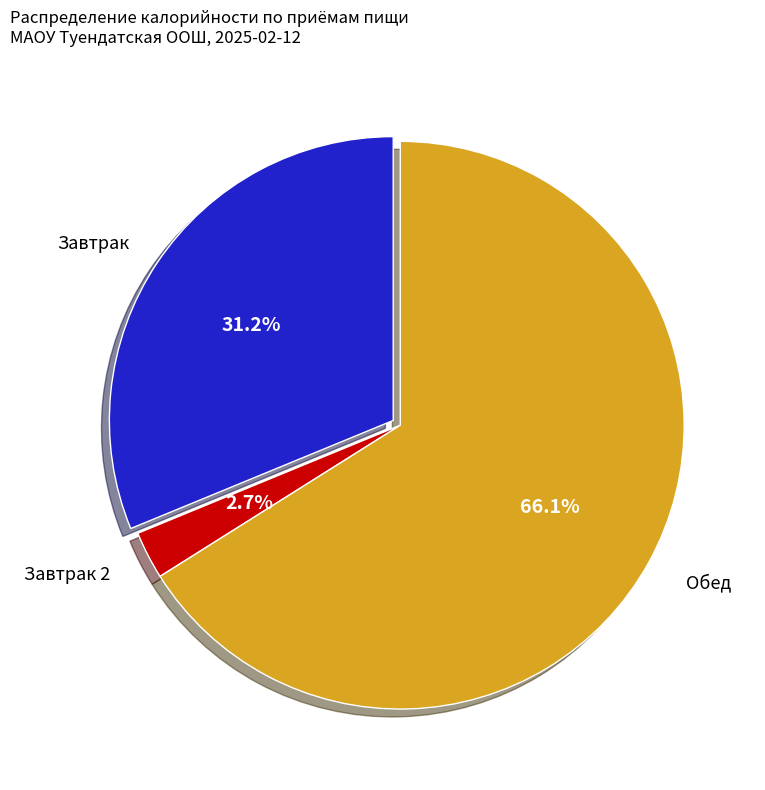

Is there any slice that represents more than half of the pie?

Yes